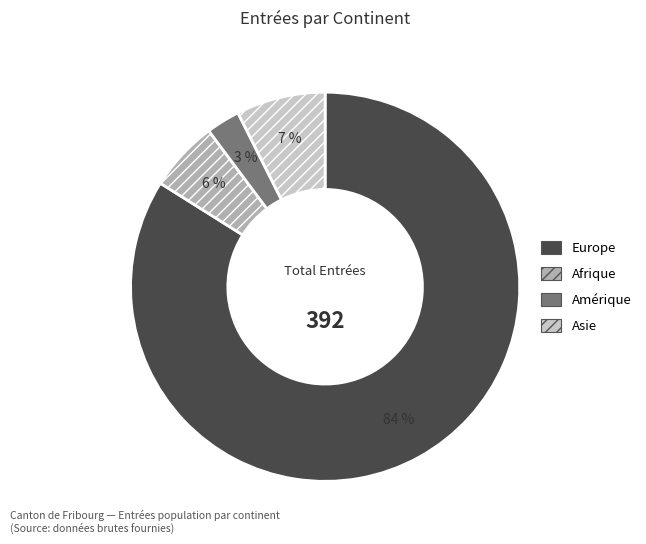

The Amérique slice represents 3% of the pie. True or false?

True